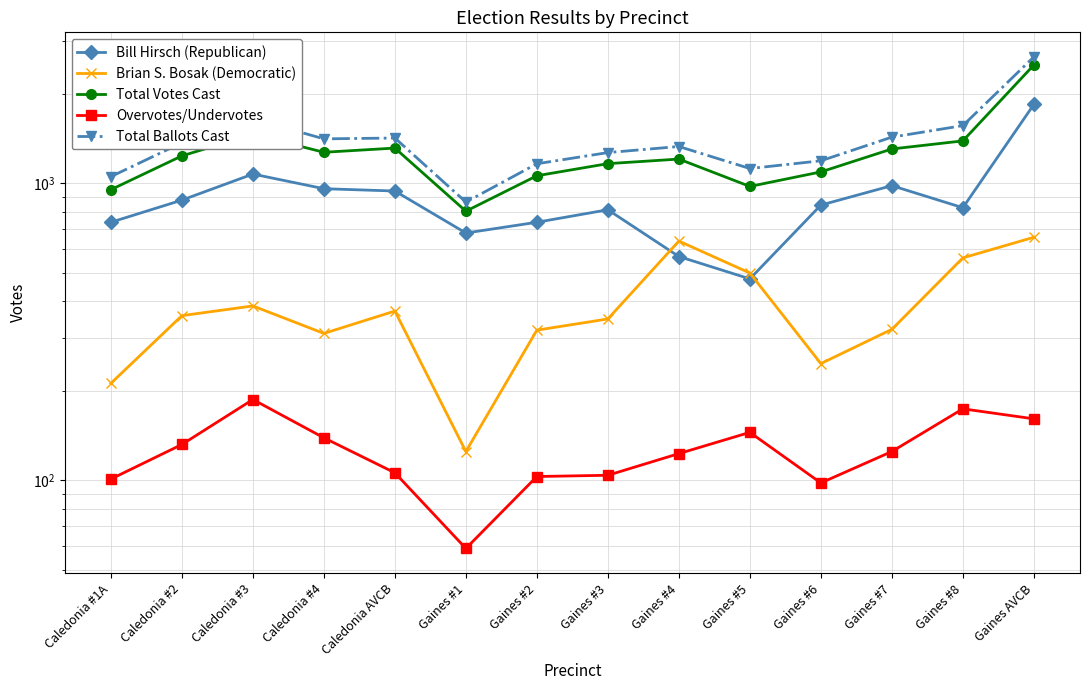

At which category does Total Ballots Cast reach its first local peak?

Caledonia #3